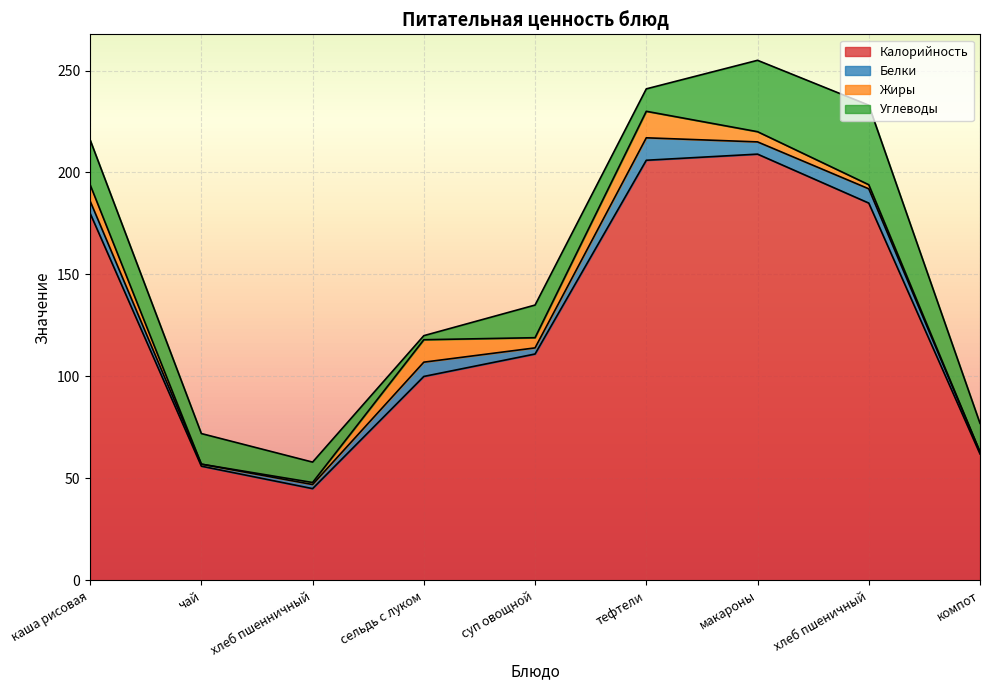

Which category has the lowest value in the Жиры series?

чай